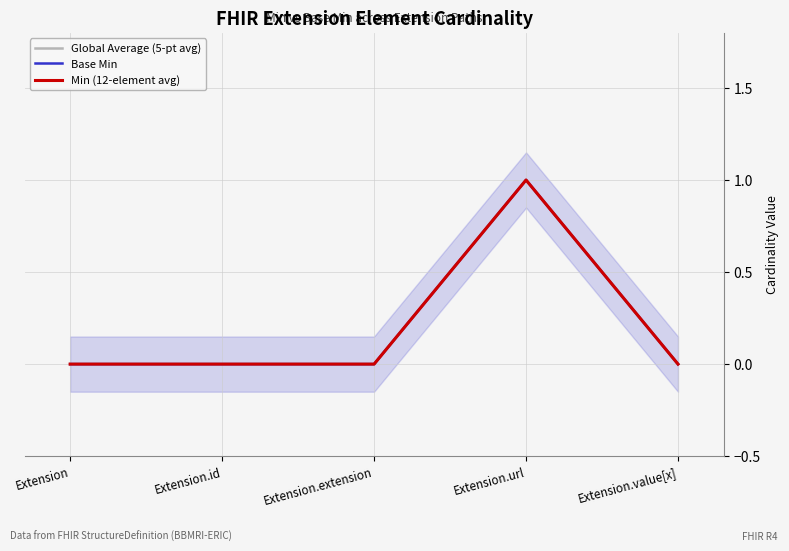

Reading left to right, transcribe all the data shown in this chart.

Global Average (5-pt avg): 0	0	0	1	0
Base Min: 0	0	0	1	0
Min (12-element avg): 0	0	0	1	0